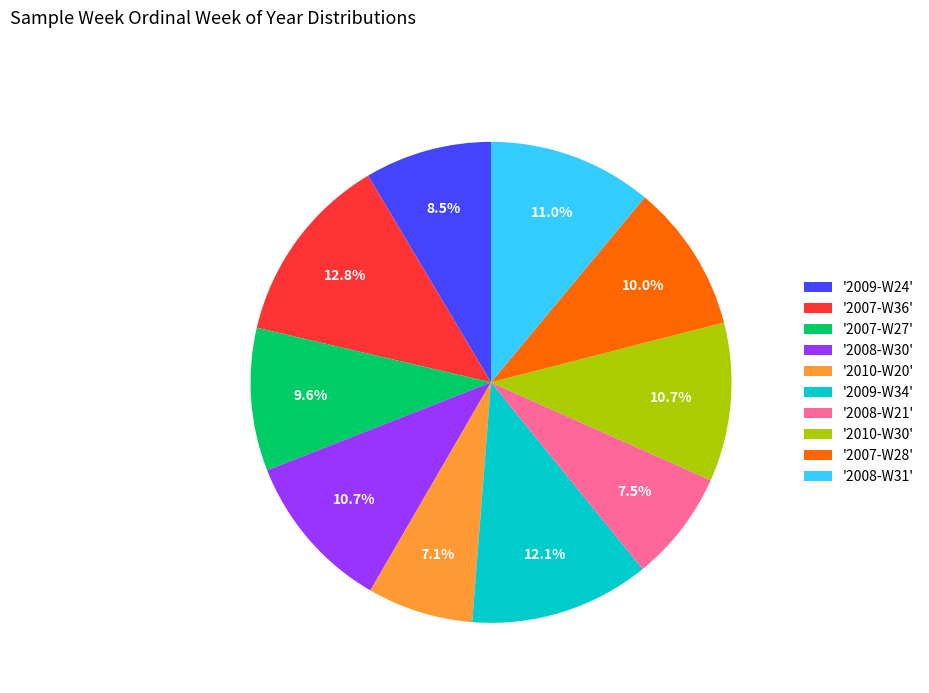

Which has a higher value, '2007-W27' or '2007-W36'?

'2007-W36'